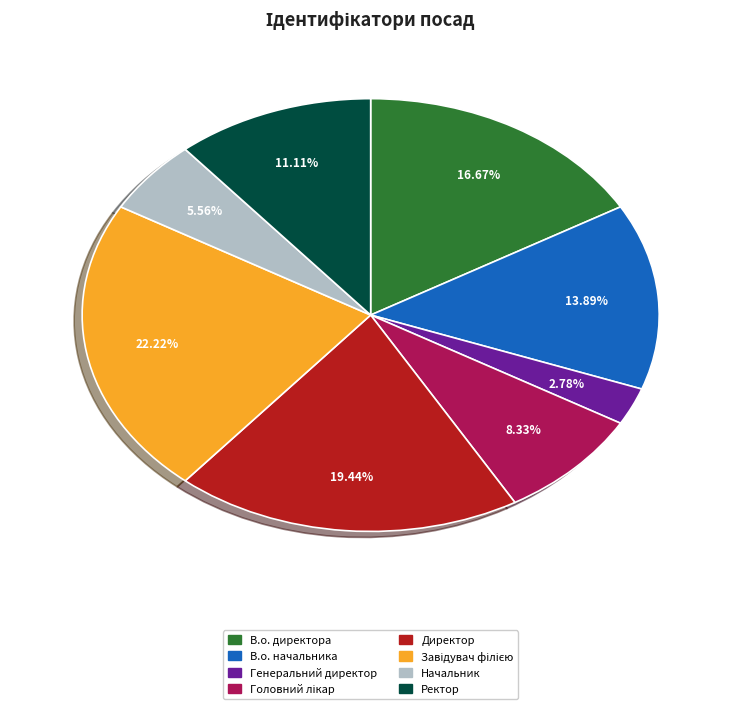

Which slice is the smallest?

Генеральний директор